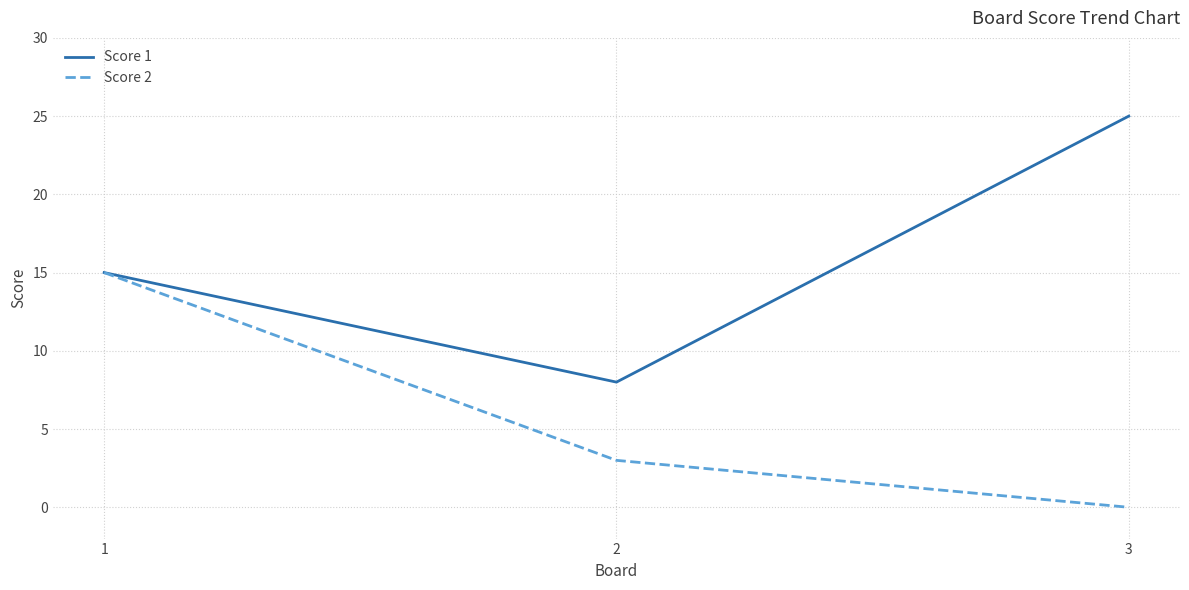

Count the number of data series in this chart.

2